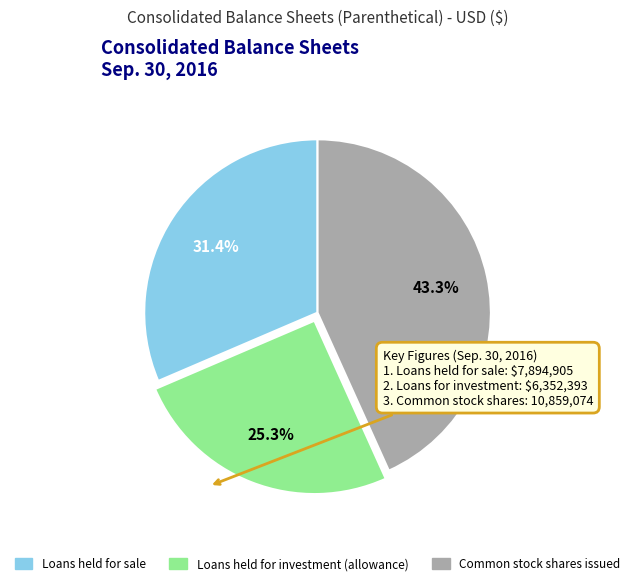

What percentage do Loans held for investment (allowance) and Loans held for sale together represent?

56.7%